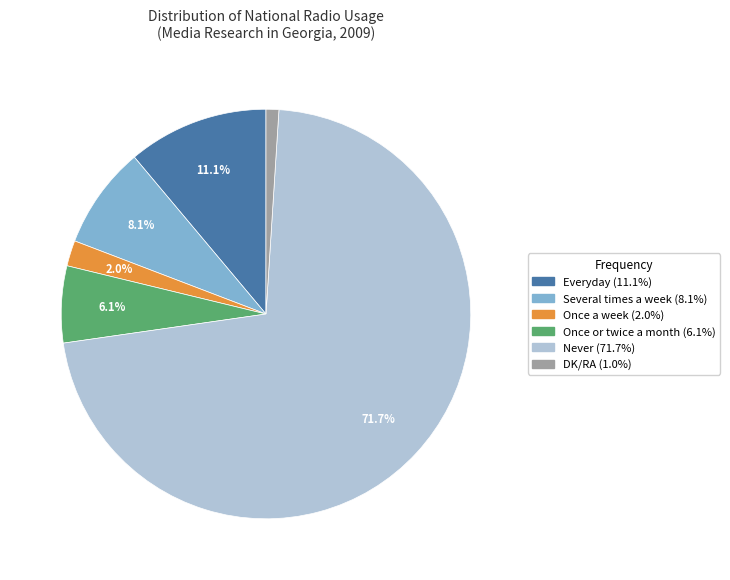

To the nearest percent, what is the average slice percentage?

17%